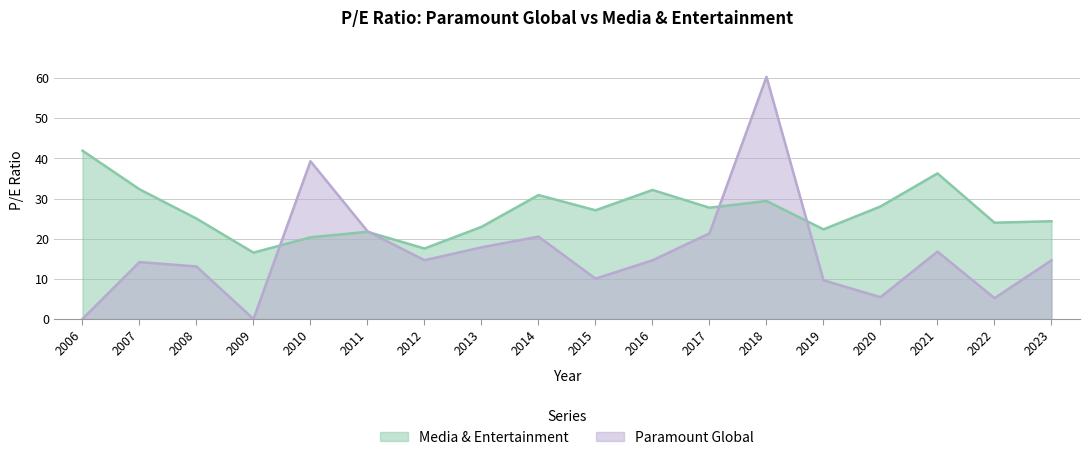

True or false: Media & Entertainment and Paramount Global intersect in this chart.

True